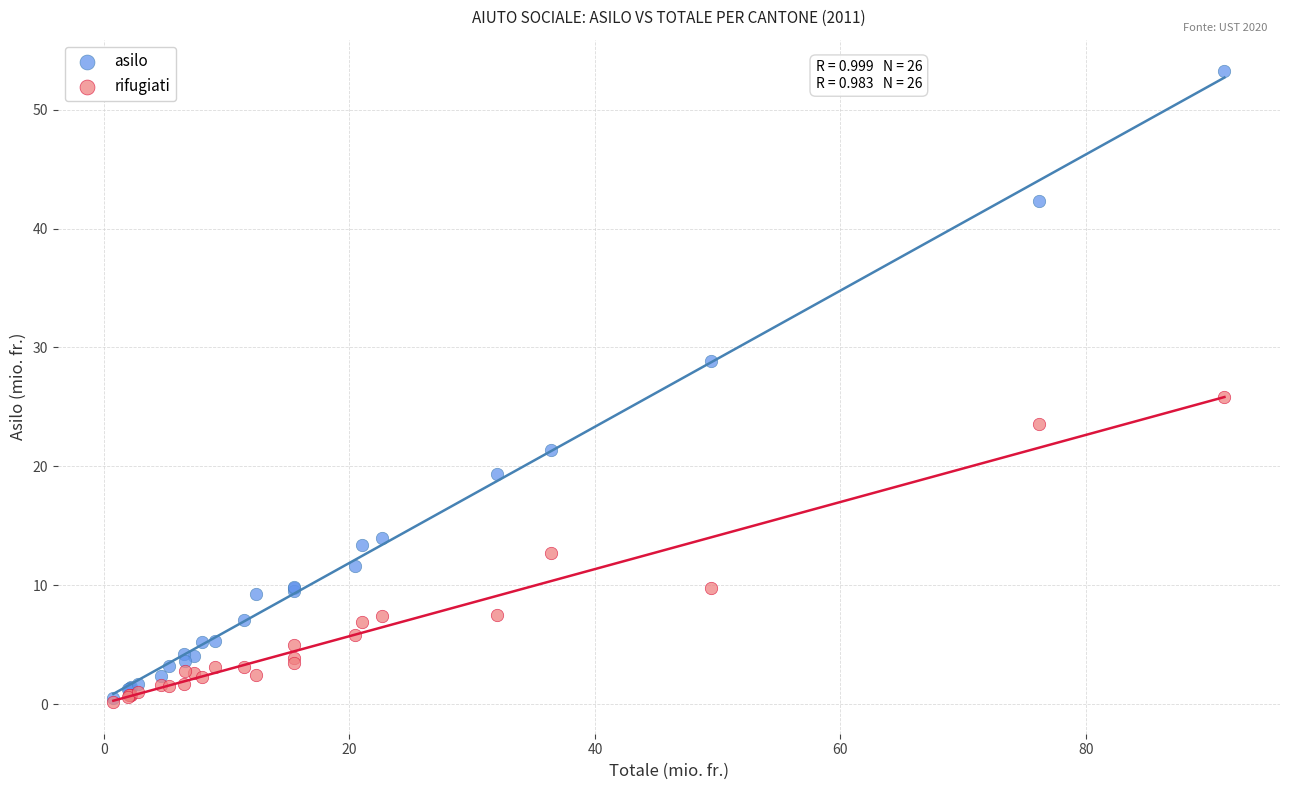

What are all the series names shown in the legend?

asilo, rifugiati